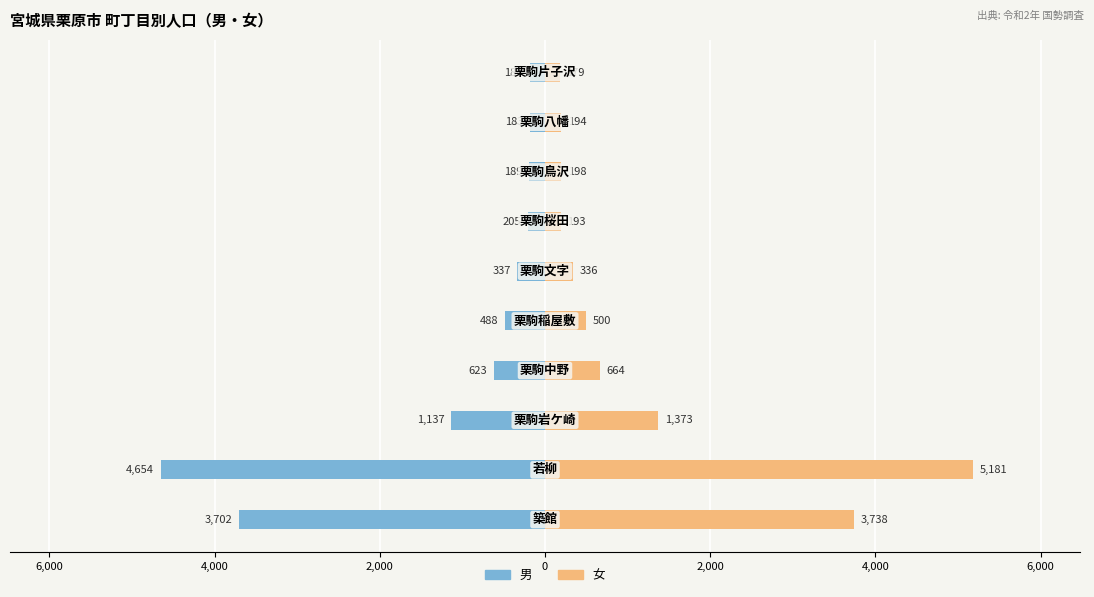

Rank the series by their maximum value, from highest to lowest.

女, 男